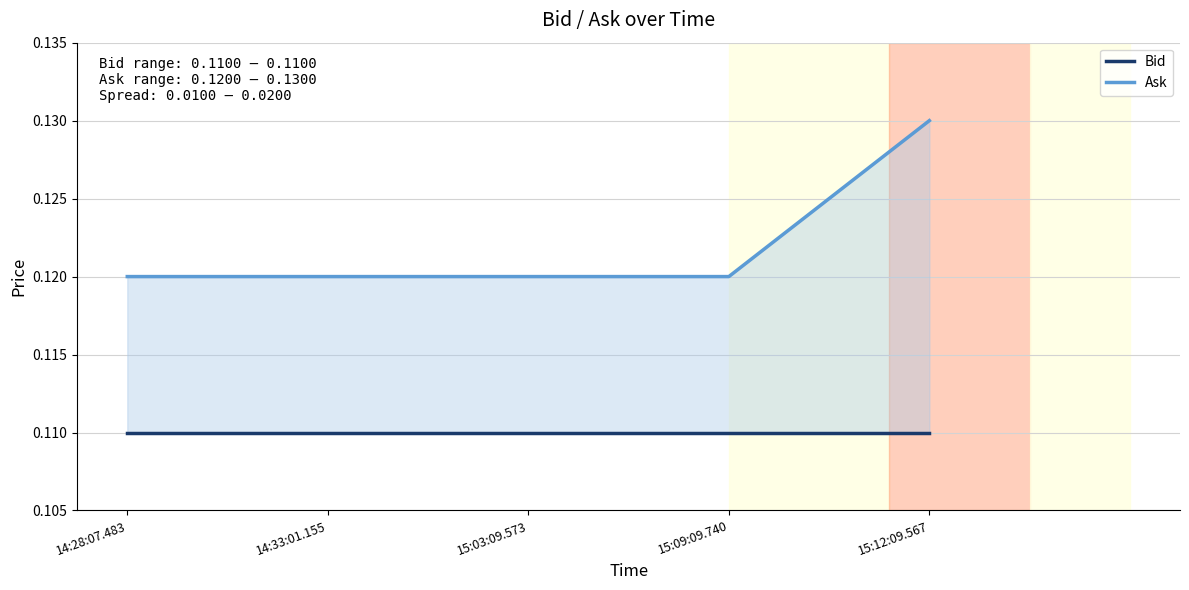

Count the number of categories in the chart.

5